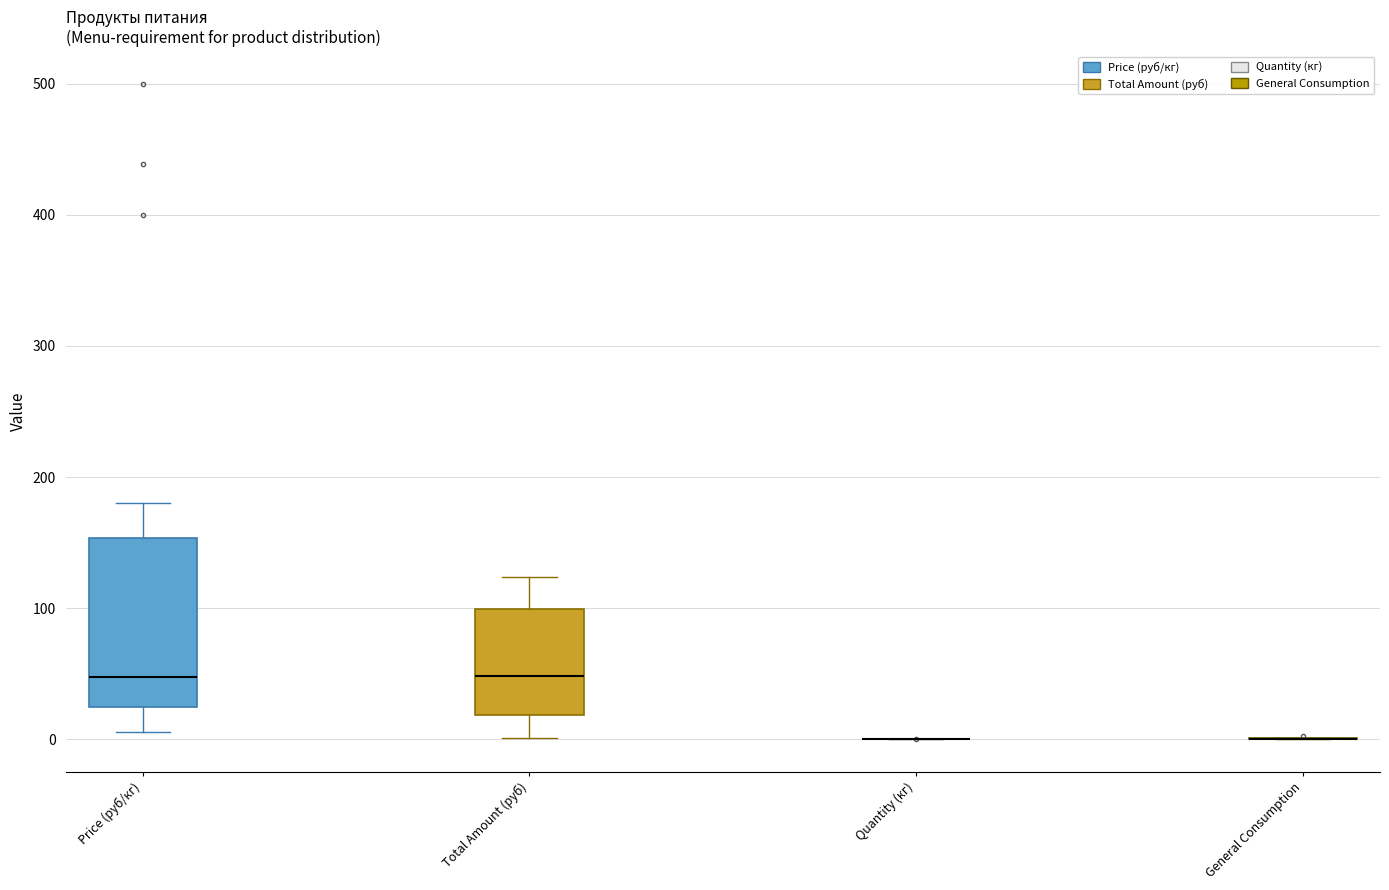

Reading left to right, read every box against the y-axis: the position of its median line, the range the box covers, and the ends of its whiskers. The values are not printed on the chart, so give them approximately, as read against the axis.

Price (руб/кг): median 50, box 20 to 150, whiskers 10 to 180
Total Amount (руб): median 50, box 20 to 100, whiskers 0 to 120
Quantity (кг): box collapsed to a line at 0, whiskers 0 to 0
General Consumption: box collapsed to a line at 0, whiskers 0 to 0